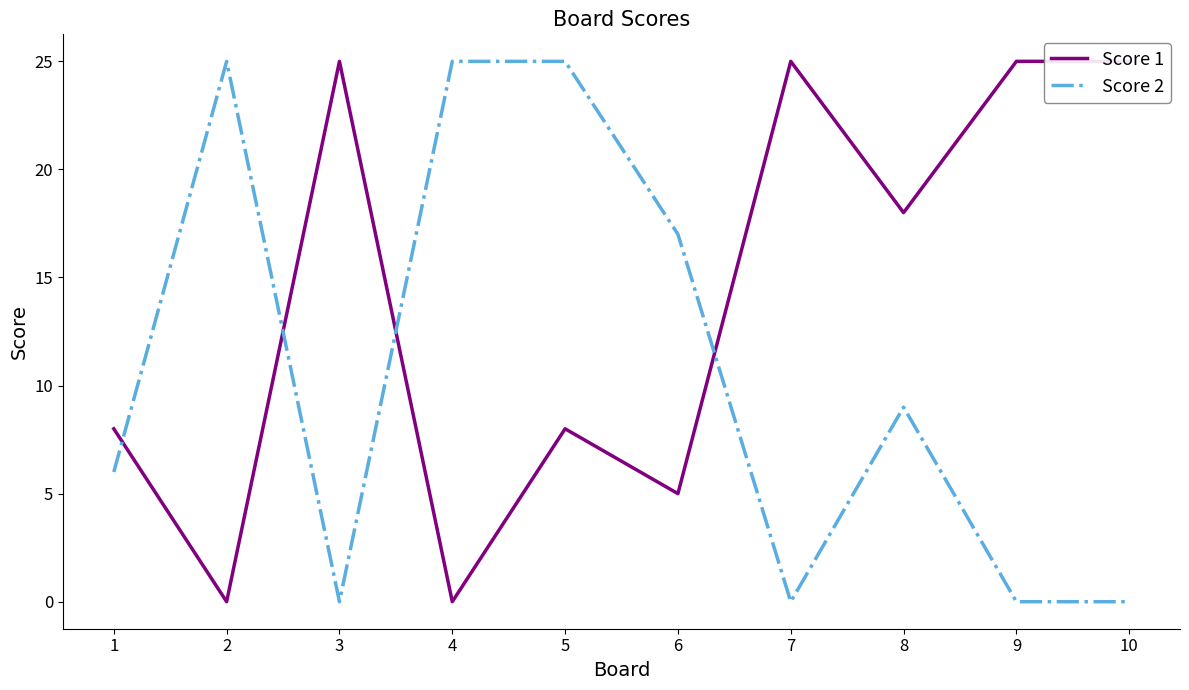

What is the difference between the second highest and minimum values in the Score 1 series?

25